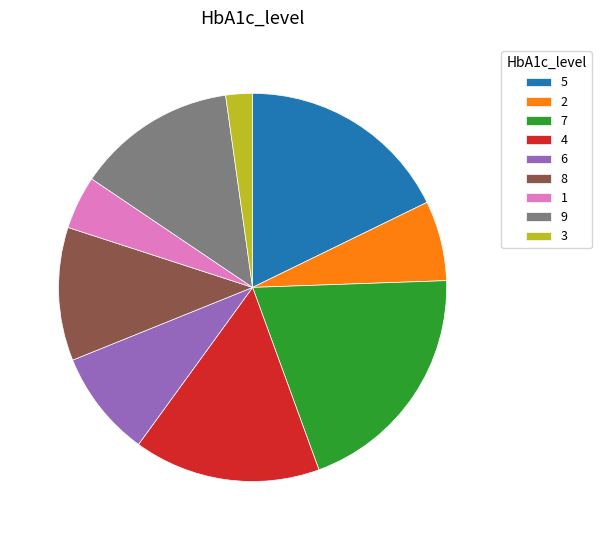

Is there a majority slice in this chart?

No